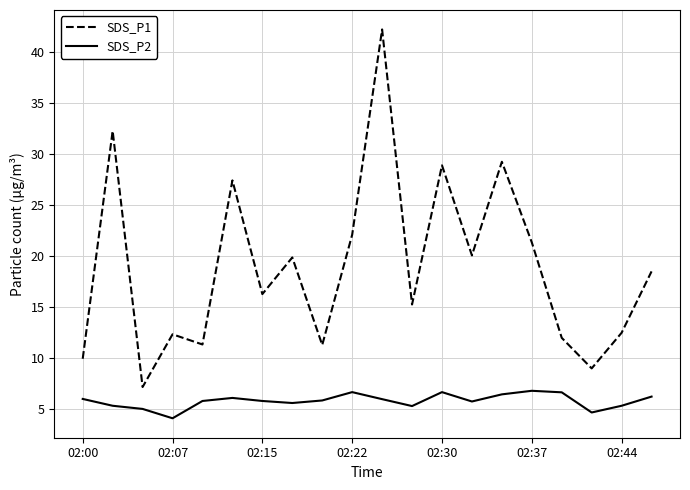

Which series has the largest range (max minus min)?

SDS_P1